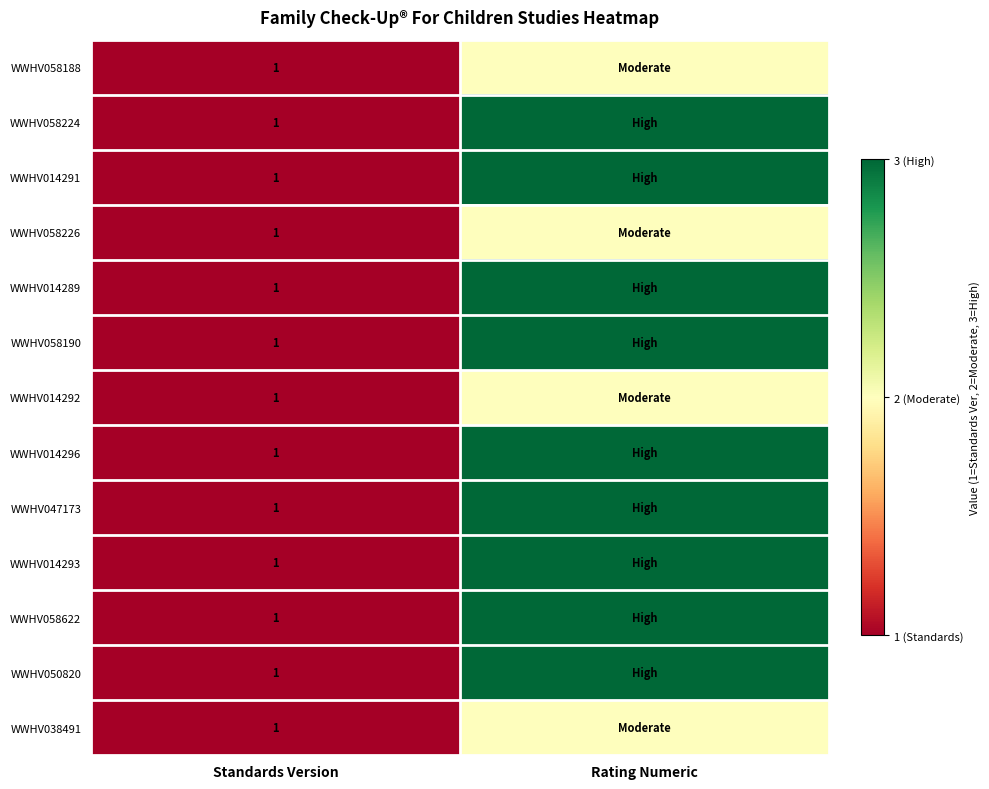

The value of WWHV058224 at Standards Version is 1. True or false?

True